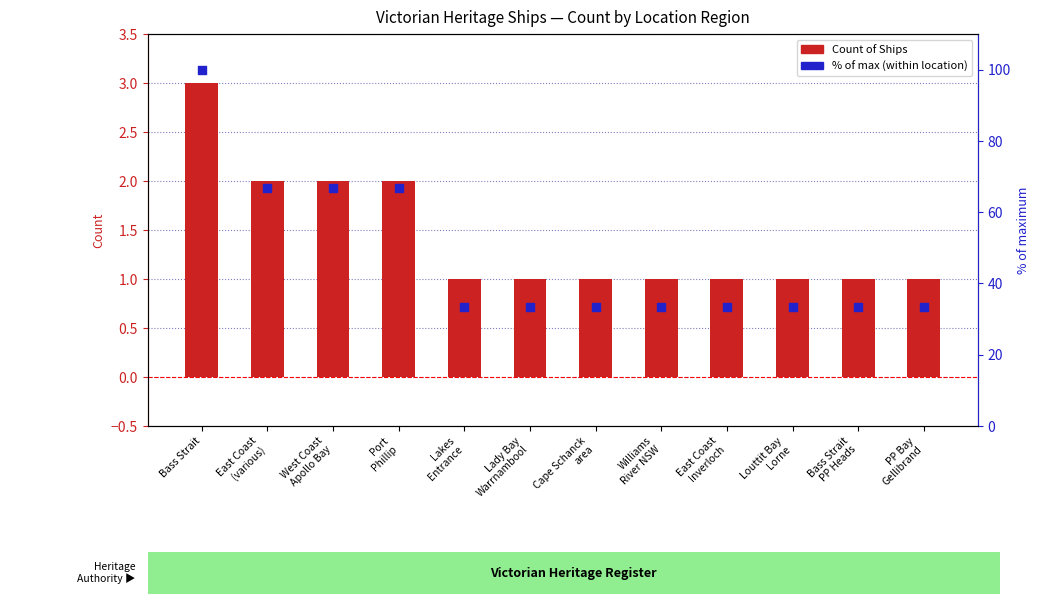

Which series has the largest total across all categories?

% of max (within location)